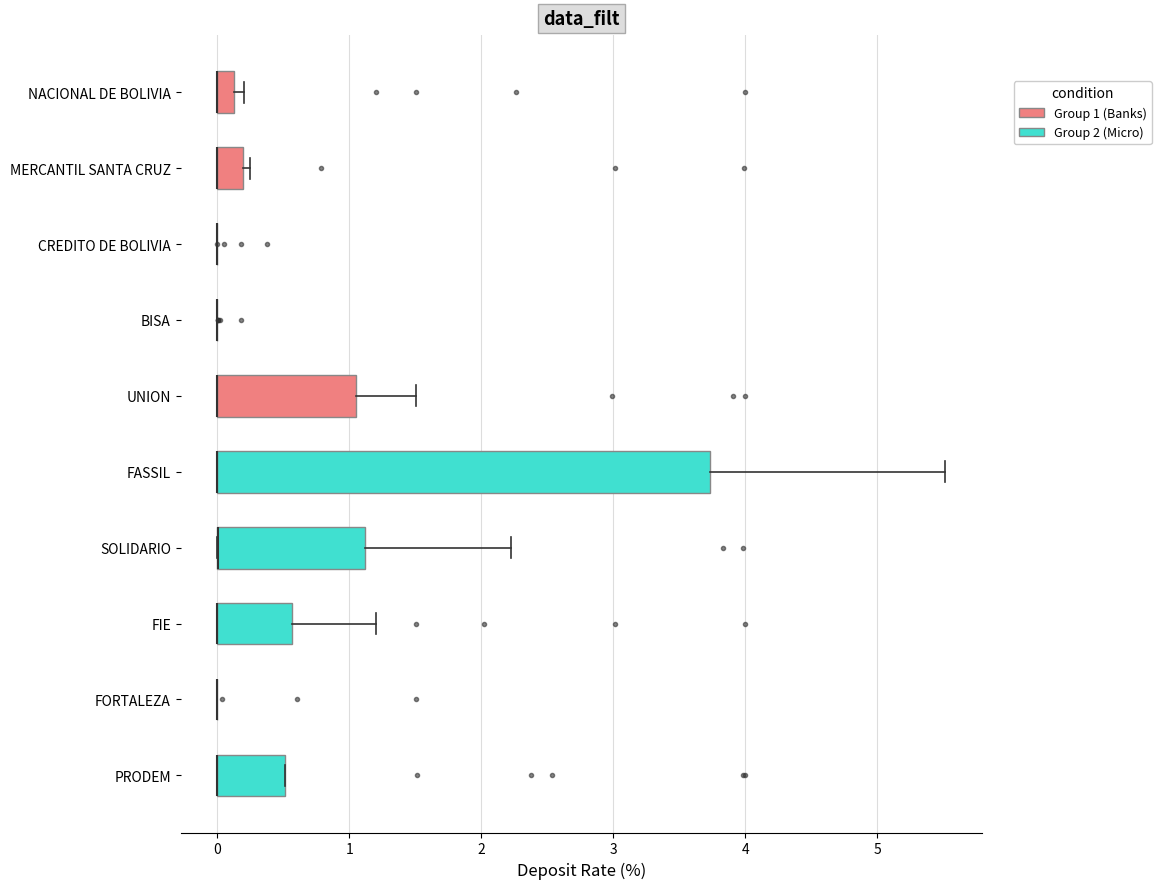

Where is the right edge of the box for PRODEM on the x-axis? The values are not printed on the chart, so give them approximately, as read against the axis.

0.5